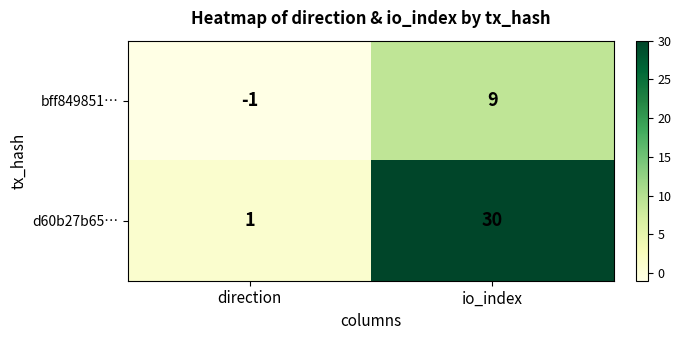

How many distinct data groups are displayed?

2